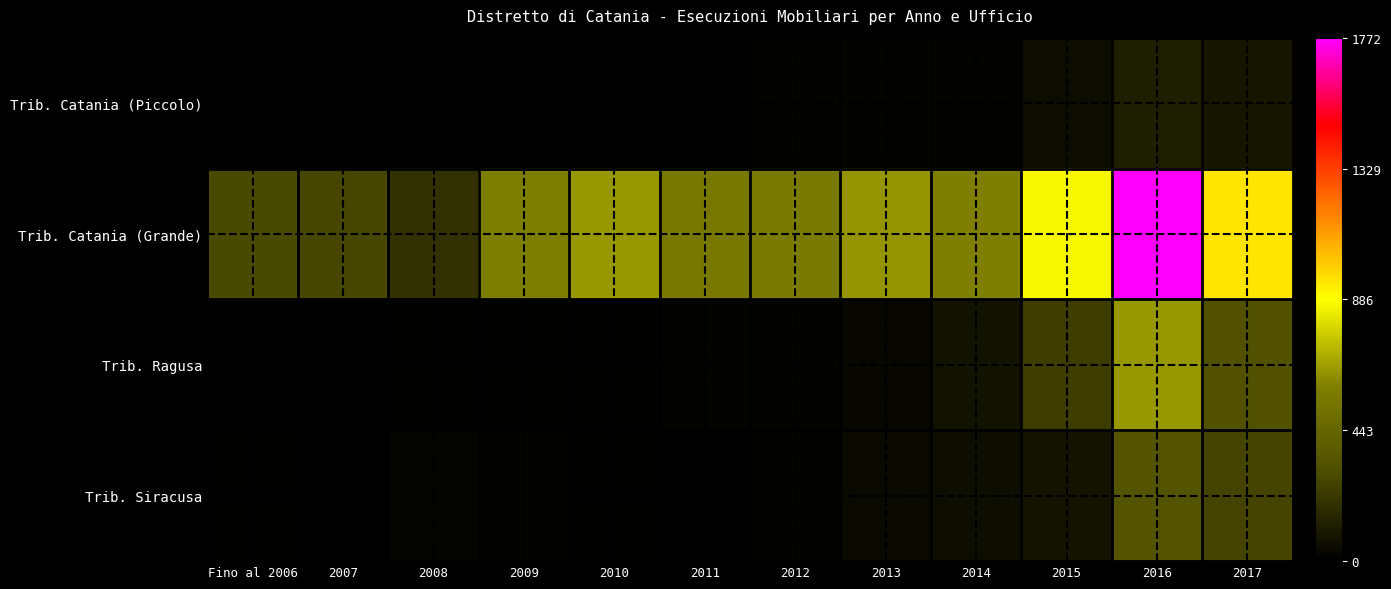

Reading right to left, extract all data points from this chart.

Trib. Catania (Piccolo): 2017=85	2016=121	2015=54	2014=16	2013=17	2012=14	2011=1	2010=3	2009=0	2008=0	2007=2	Fino al 2006=0
Trib. Catania (Grande): 2017=947	2016=1772	2015=868	2014=587	2013=643	2012=564	2011=553	2010=648	2009=579	2008=187	2007=273	Fino al 2006=284
Trib. Ragusa: 2017=326	2016=646	2015=236	2014=70	2013=31	2012=17	2011=16	2010=7	2009=7	2008=8	2007=4	Fino al 2006=2
Trib. Siracusa: 2017=265	2016=338	2015=81	2014=58	2013=37	2012=18	2011=5	2010=11	2009=14	2008=21	2007=5	Fino al 2006=7